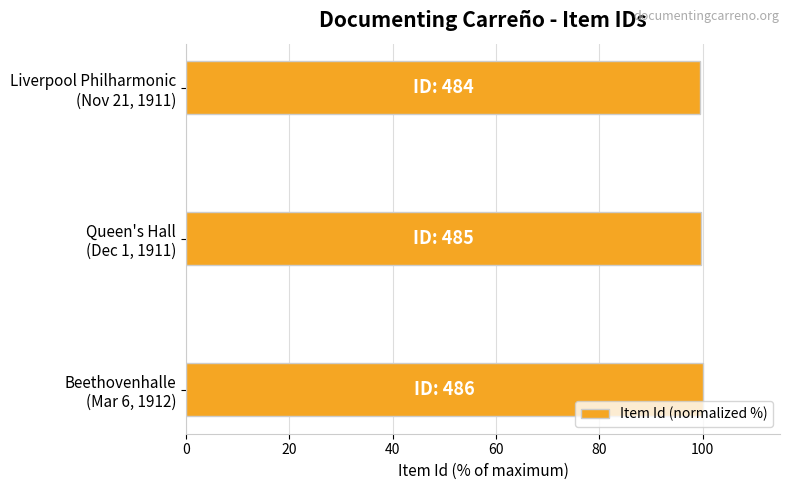

Rank the categories by value from highest to lowest.

Beethovenhalle
(Mar 6, 1912), Queen's Hall
(Dec 1, 1911), Liverpool Philharmonic
(Nov 21, 1911)